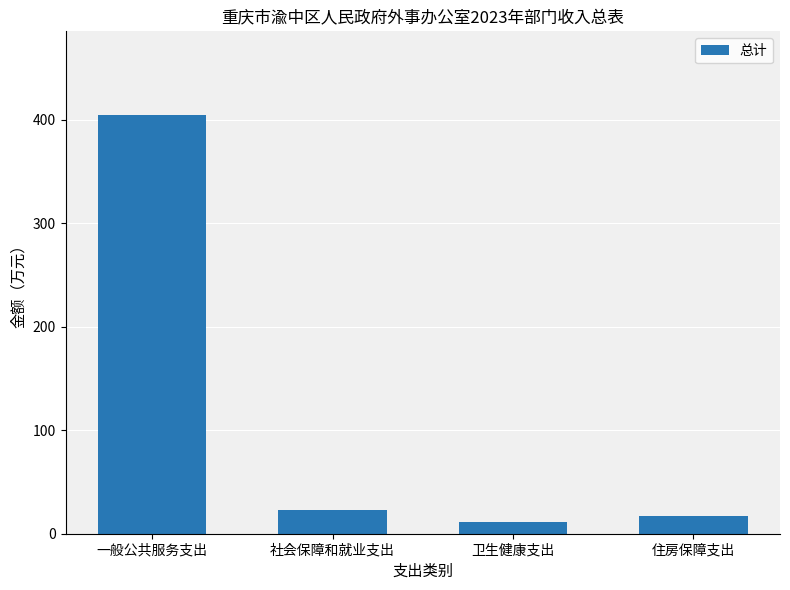

Are the bars horizontal?

No